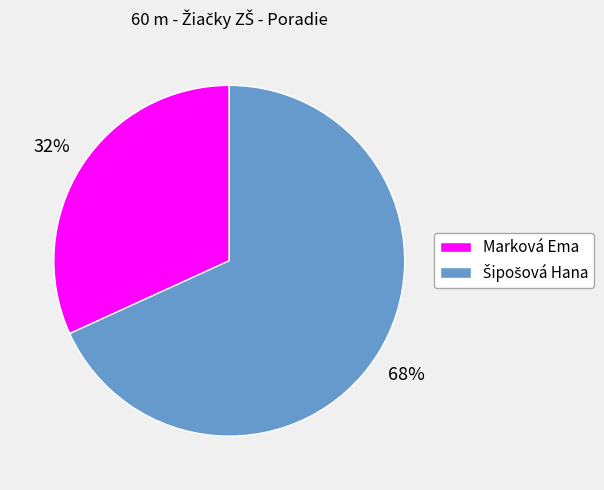

What percentage is the Marková Ema slice, to the nearest percent?

32%